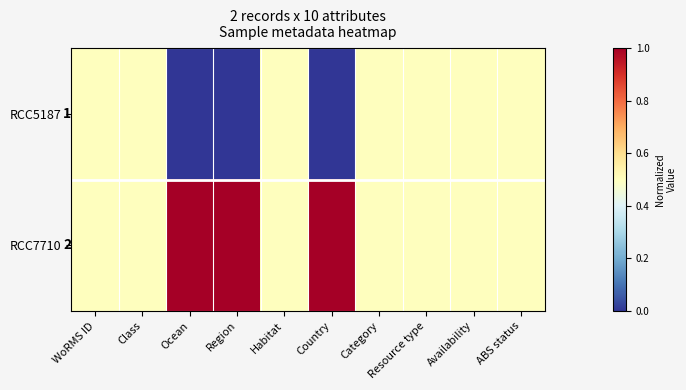

True or false: RCC5187 has a value of 1.0 at WoRMS ID.

True